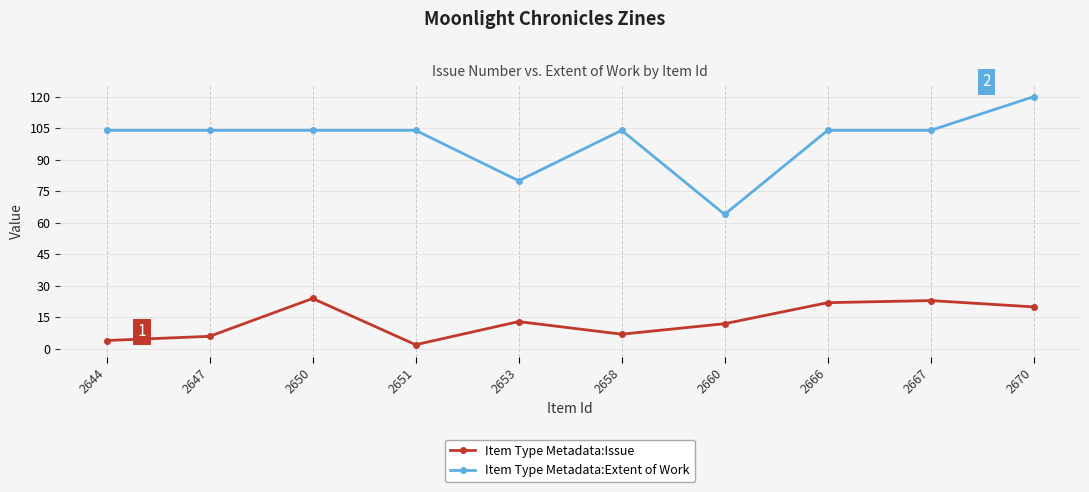

Reading right to left, transcribe all the data shown in this chart.

Item Type Metadata:Issue: 2670=20	2667=23	2666=22	2660=12	2658=7	2653=13	2651=2	2650=24	2647=6	2644=4
Item Type Metadata:Extent of Work: 2670=120	2667=104	2666=104	2660=64	2658=104	2653=80	2651=104	2650=104	2647=104	2644=104